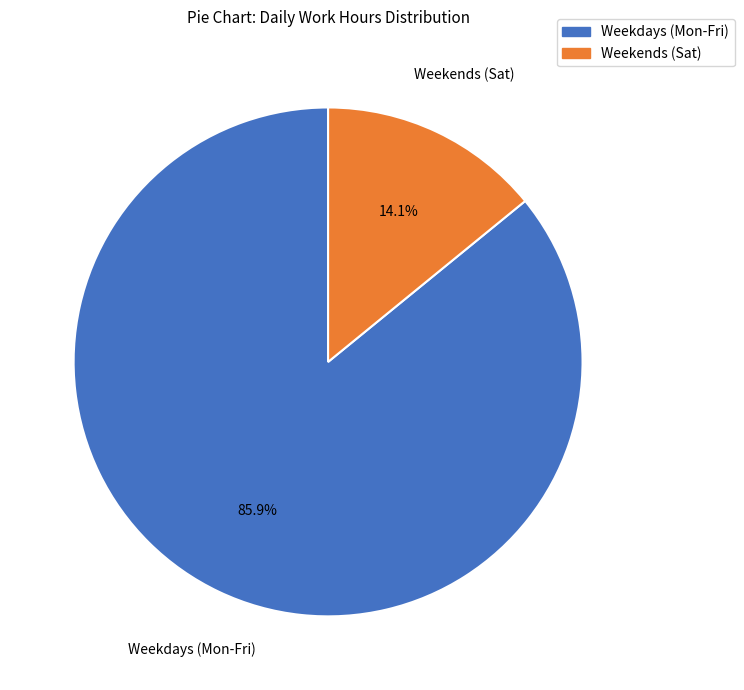

Is there a majority slice in this chart?

Yes